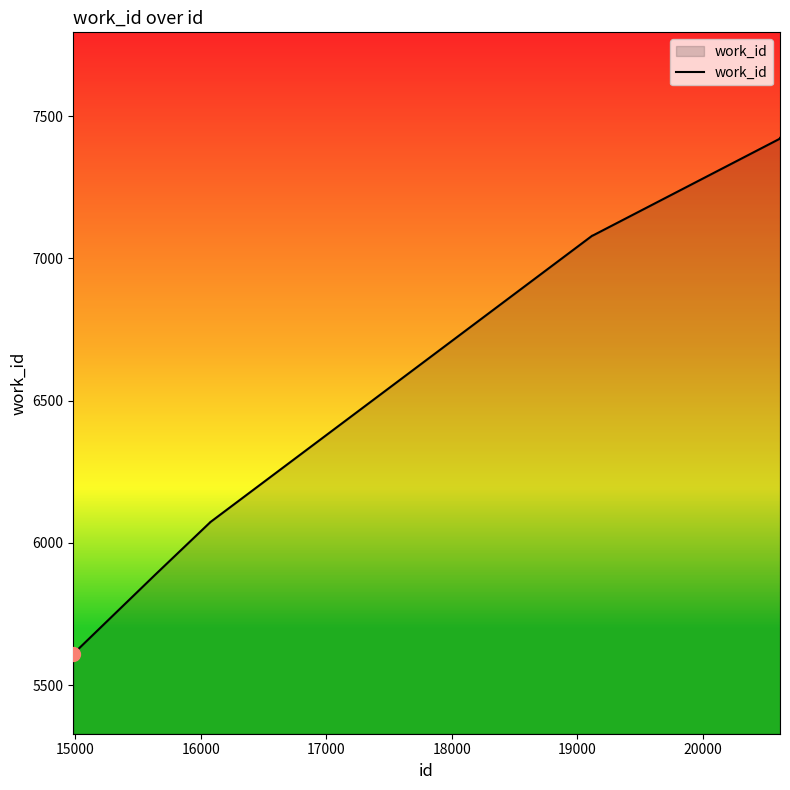

What is the difference between the second highest and second lowest values?

1531